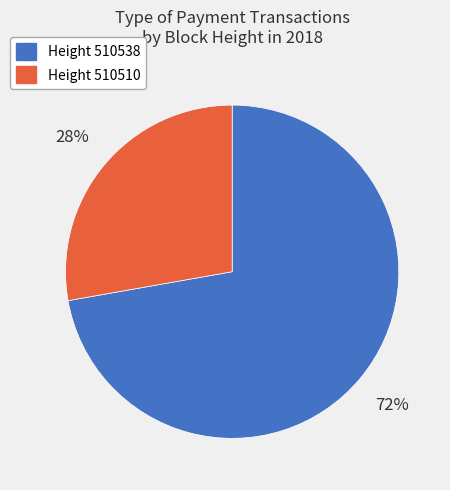

True or false: Height 510538 accounts for 72% of the total.

True